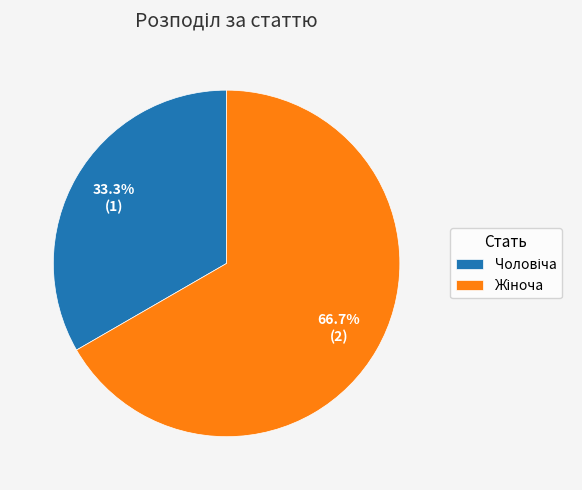

Count the number of slices in the pie.

2